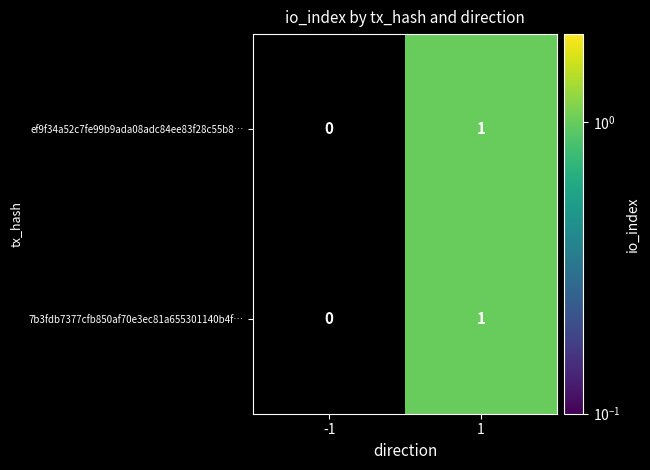

Is it true that 7b3fdb7377cfb850af70e3ec81a655301140b4f… equals 0 at -1?

True